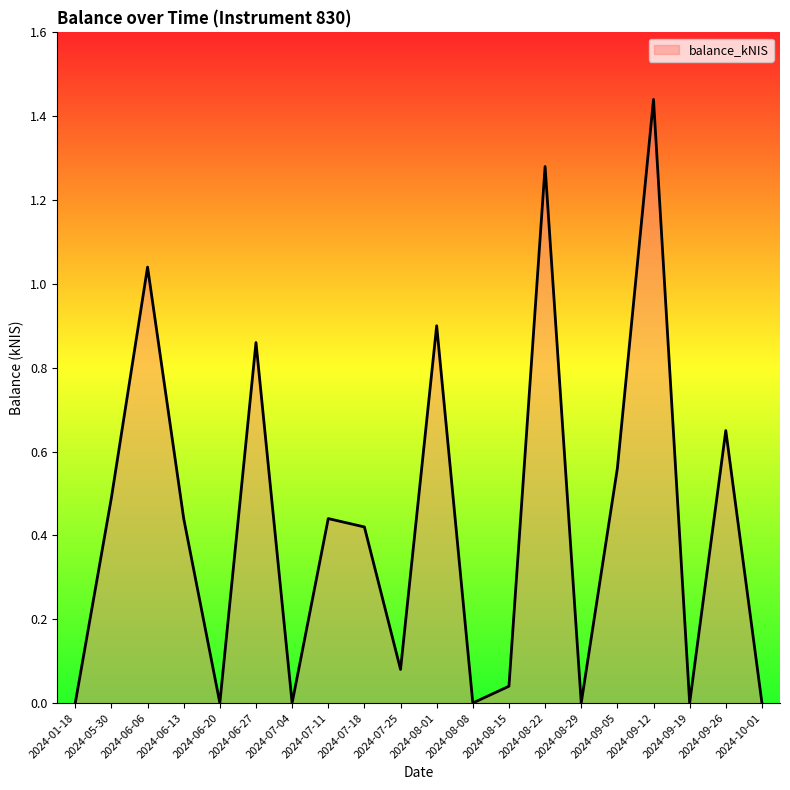

Which label corresponds to the largest value in the chart?

2024-09-12